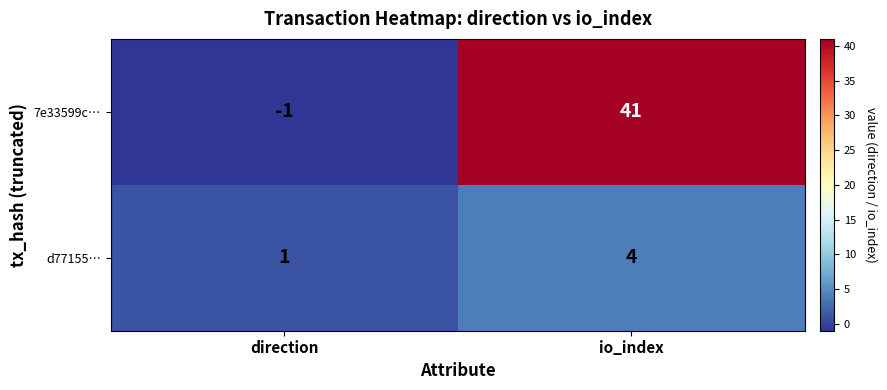

What is the difference between the maximum and minimum values in the d77155… series?

3